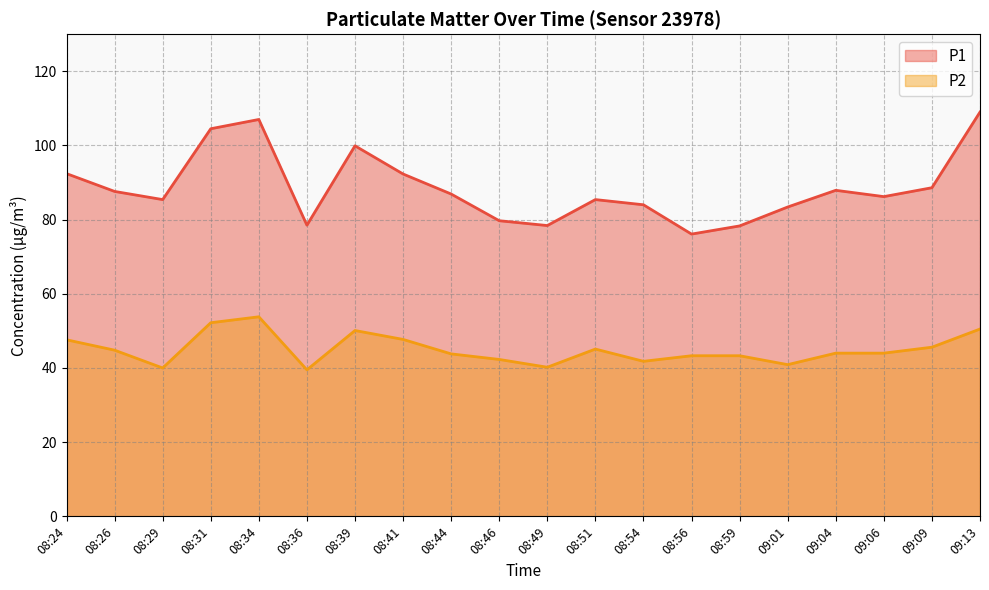

Where is P1 nearest to the value 92?

08:41